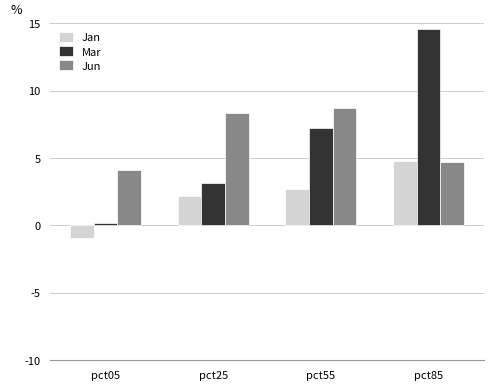

The Jun series shows 2.8 at pct85. True or false?

False